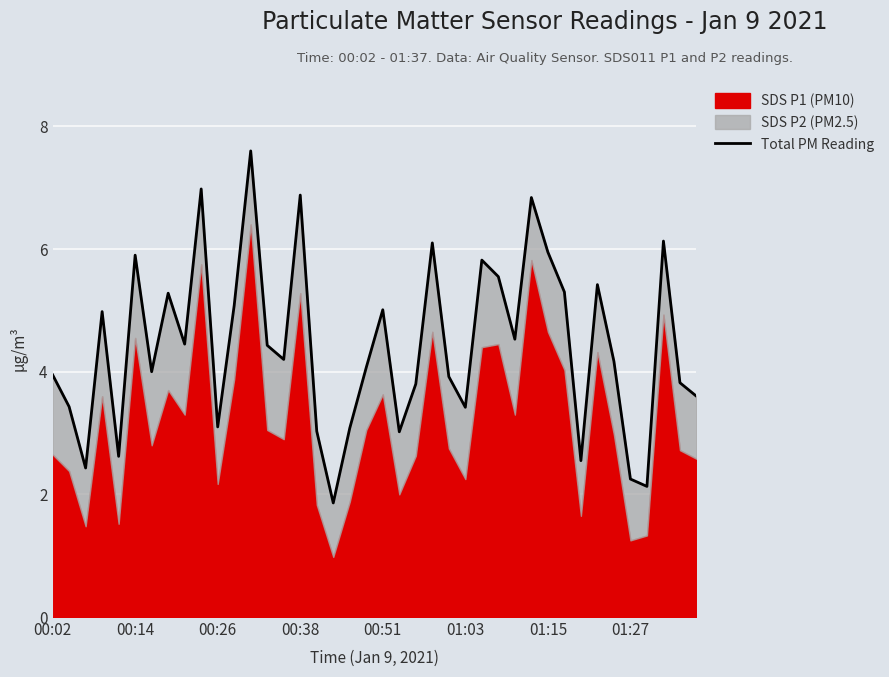

What is the greatest value displayed?

7.6